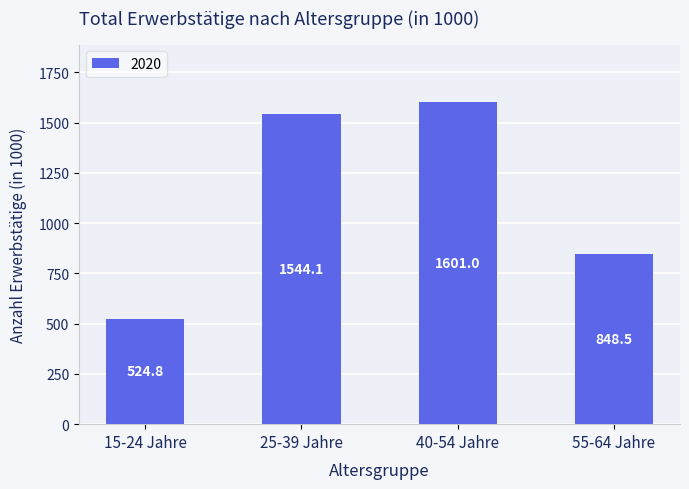

At which label does the data first exceed 1544?

25-39 Jahre